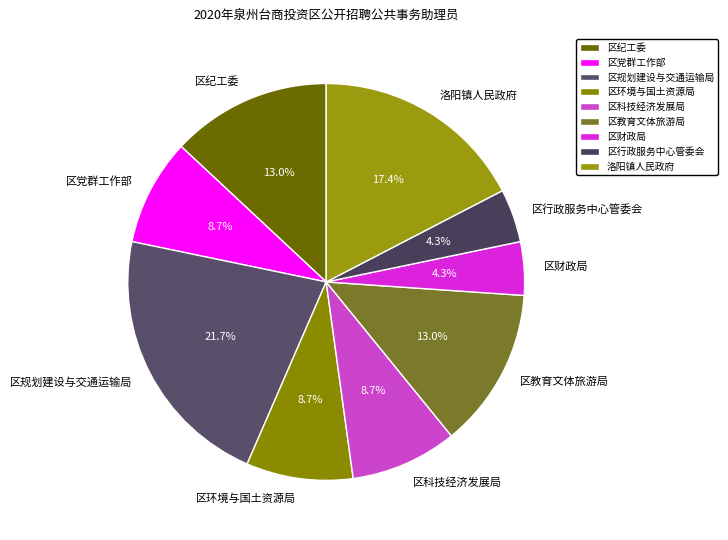

Is it true that 区规划建设与交通运输局 is 36% of the pie?

False